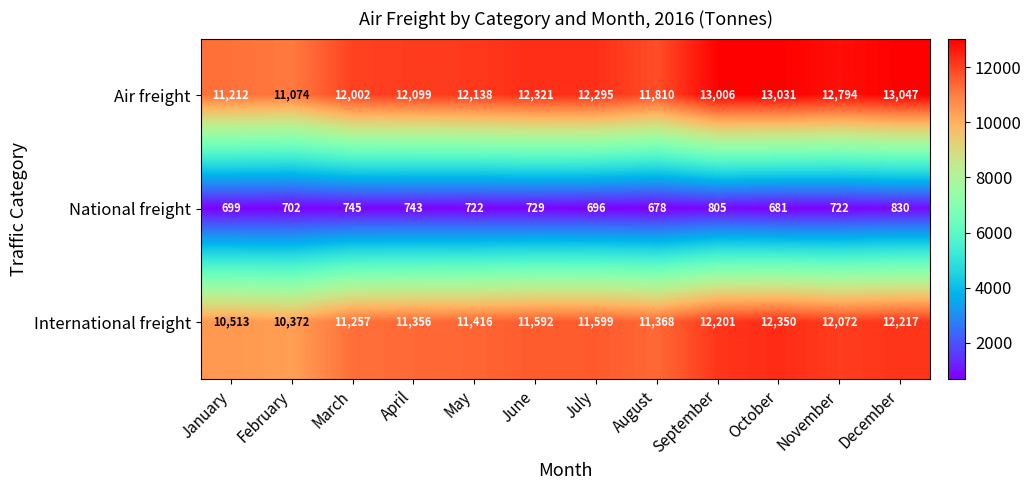

What is the smallest value displayed?

678